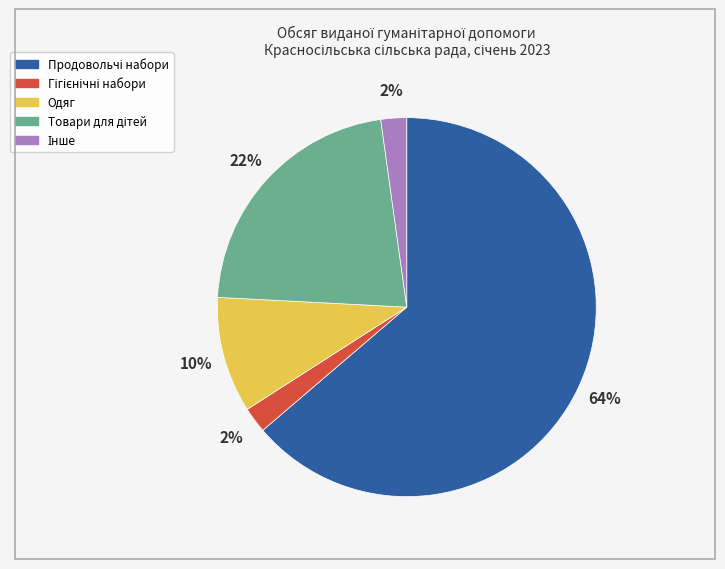

Is it true that Одяг is 10% of the pie?

True